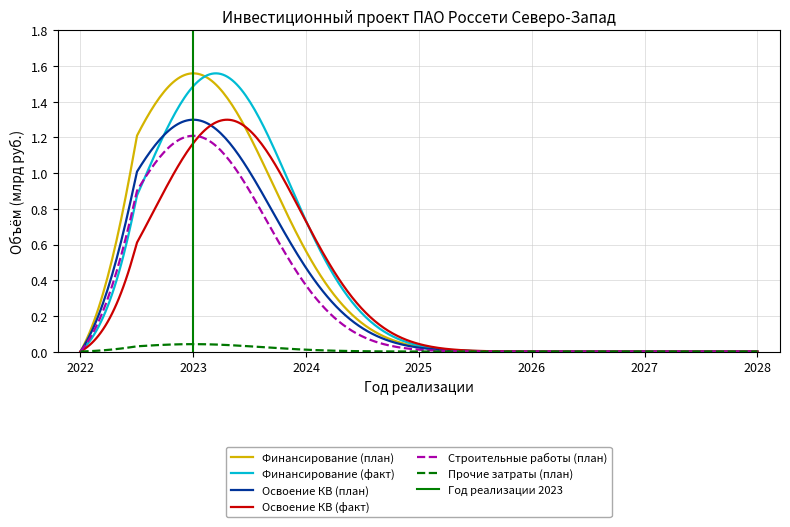

Does the chart have visible grid lines?

Yes